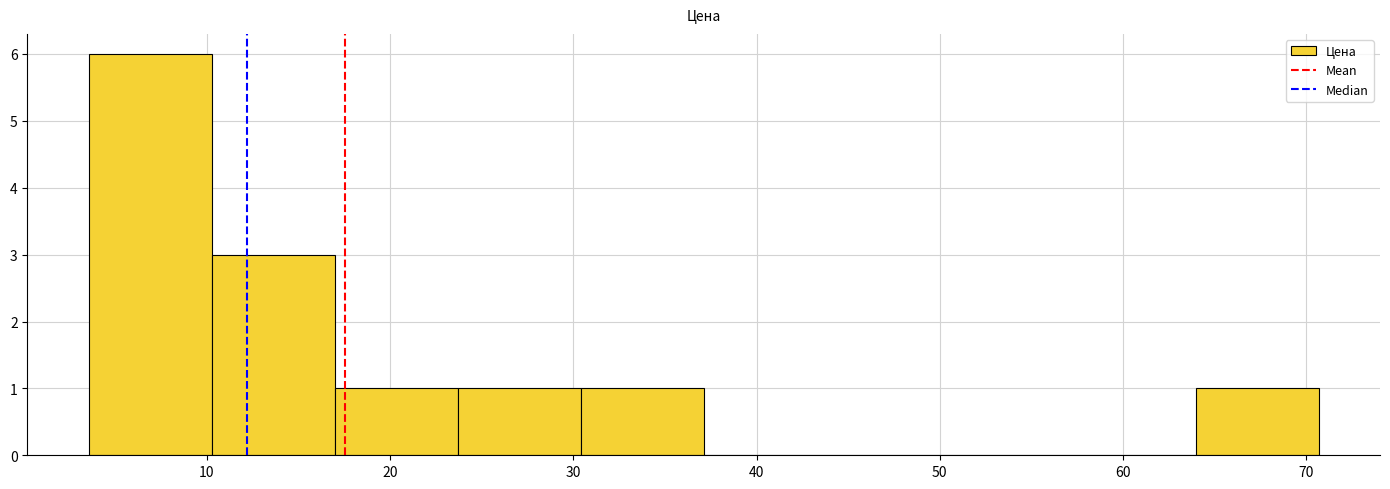

How tall is the bar that spans 30 to 37 on the x-axis? Neither the bar edges nor the heights are printed on the chart, so give them approximately, as read against the axes.

1